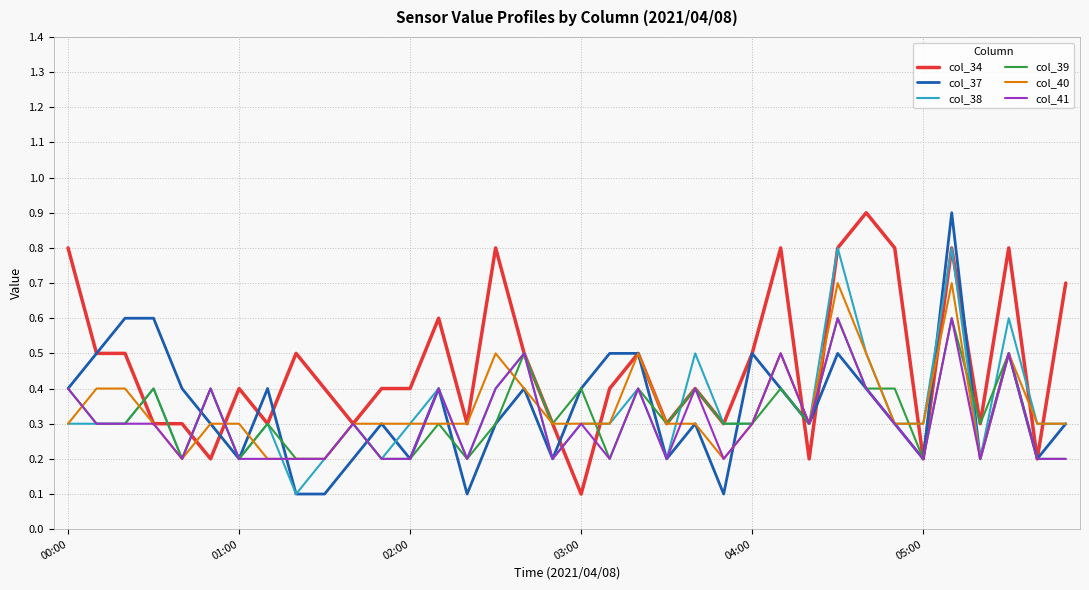

Which series has the largest total across all categories?

col_34